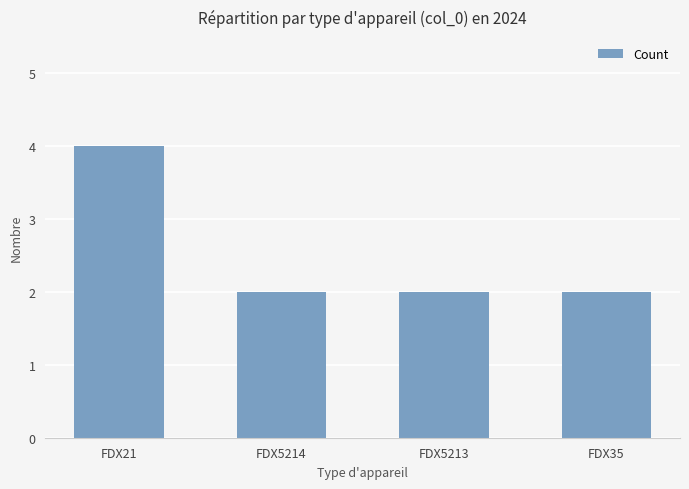

Does the chart contain stacked bars?

No